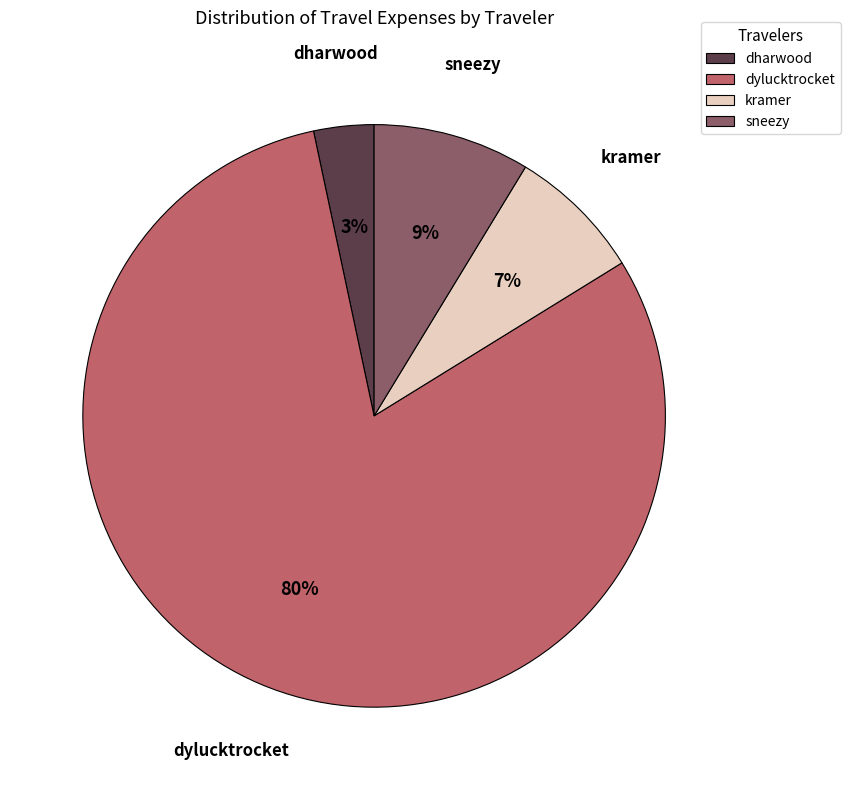

To the nearest percent, what is the average slice percentage?

25%